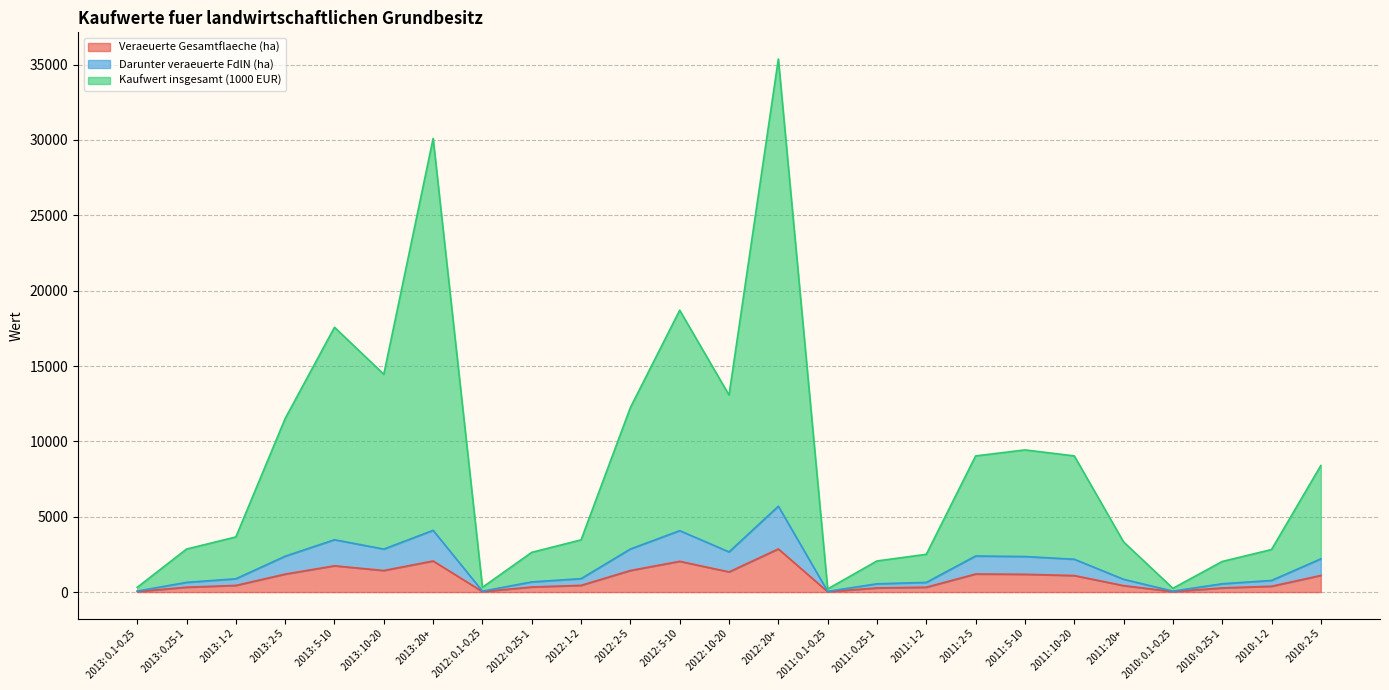

Between 2013: 0.25-1 and 2011: 2-5, which series saw the biggest shift?

Kaufwert insgesamt (1000 EUR)